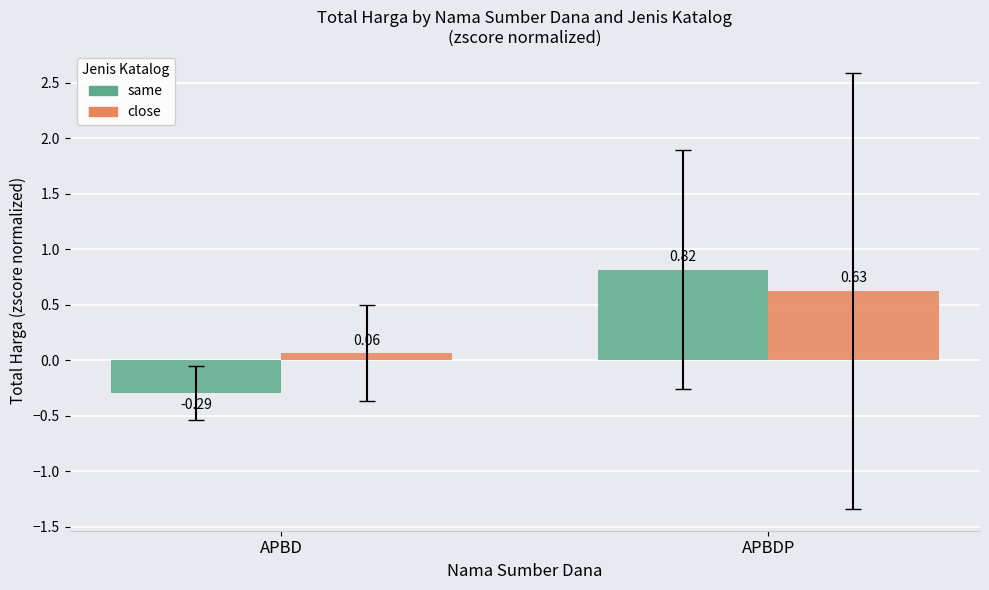

At which category is the sum across all series the highest?

APBDP